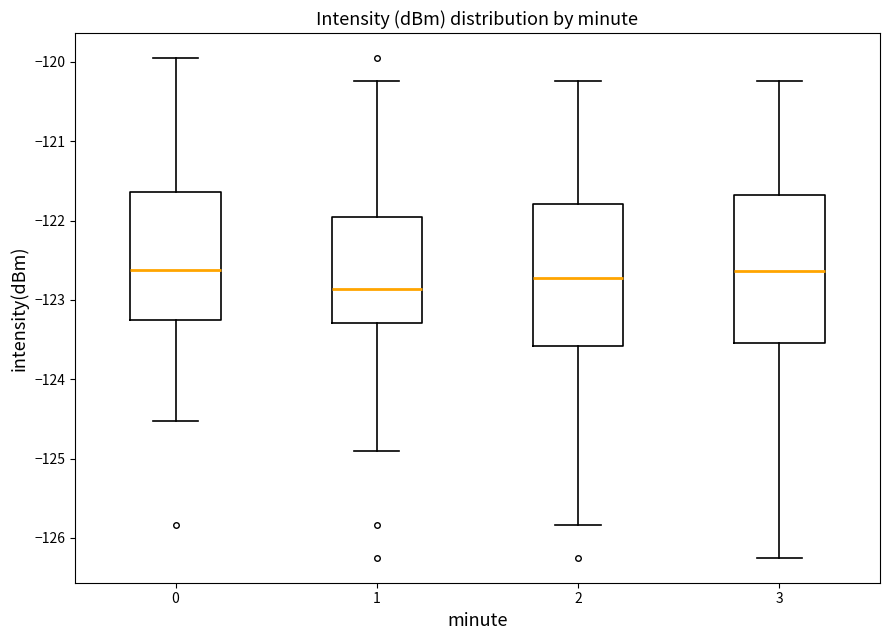

Where is the upper edge of the box at x = 1 on the y-axis? The values are not printed on the chart, so give them approximately, as read against the axis.

-122.0